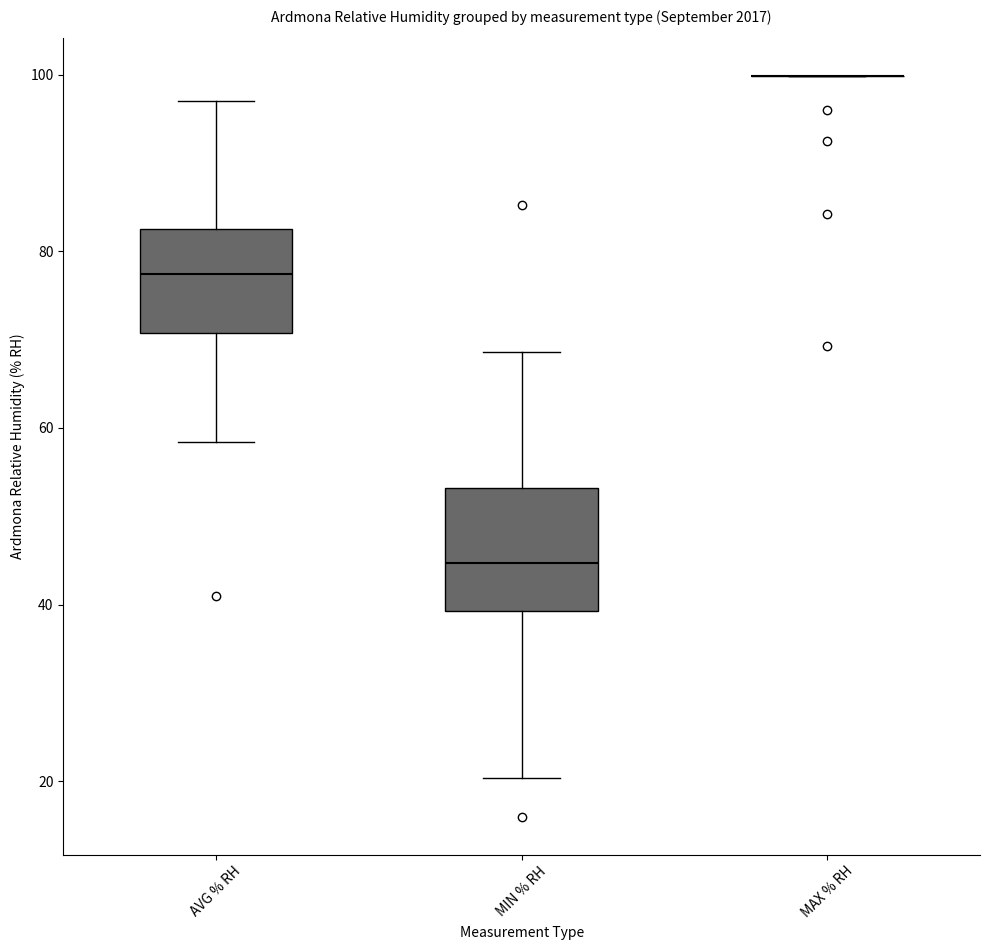

Reading left to right, transcribe this box plot: for each box, give where its median line is, the range the box spans, and where its two whiskers end, as read against the y-axis. The values are not printed on the chart, so give them approximately, as read against the axis.

AVG % RH: median 78, box 70 to 82, whiskers 58 to 98
MIN % RH: median 44, box 40 to 54, whiskers 20 to 68
MAX % RH: box collapsed to a line at 100, whiskers 100 to 100